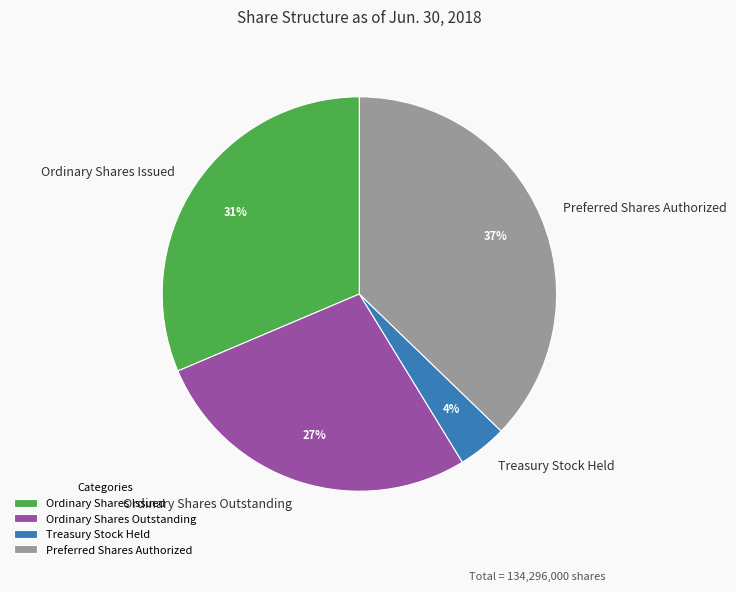

Combined, do Treasury Stock Held and Ordinary Shares Outstanding account for over 50%?

No